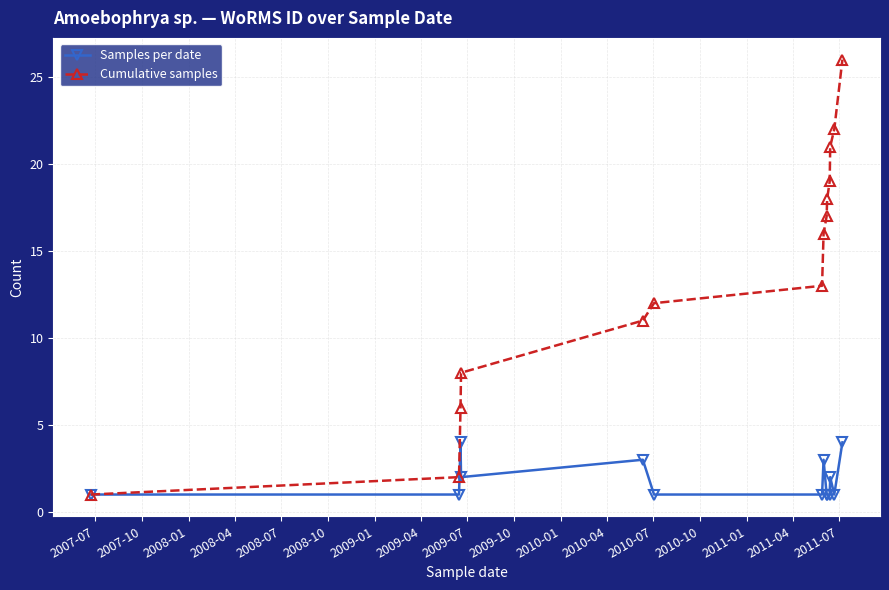

Which series has the largest total across all categories?

Cumulative samples